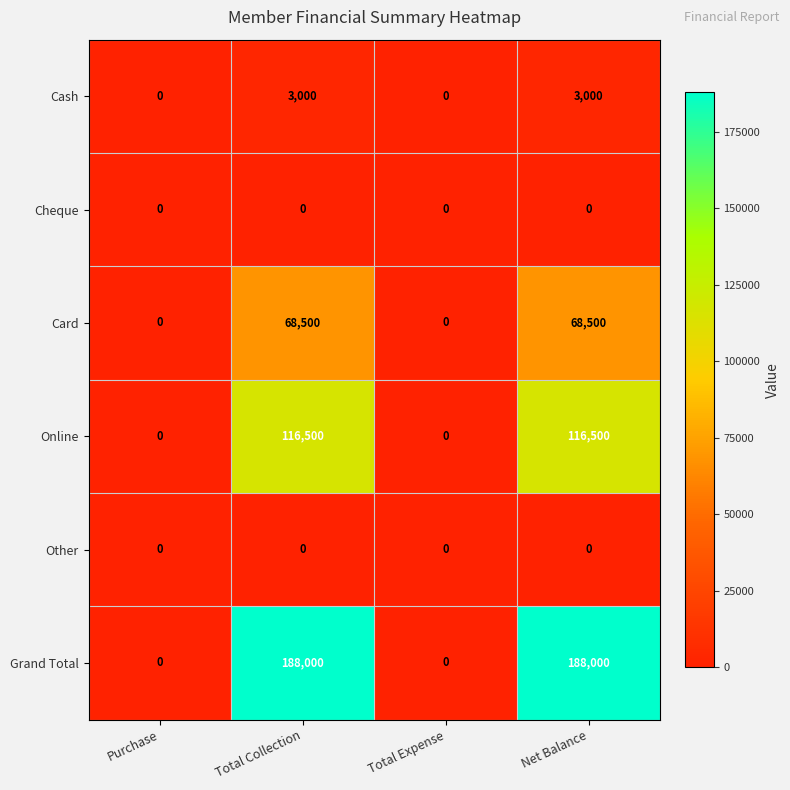

What is the difference between the highest and lowest values at Total Collection?

188000